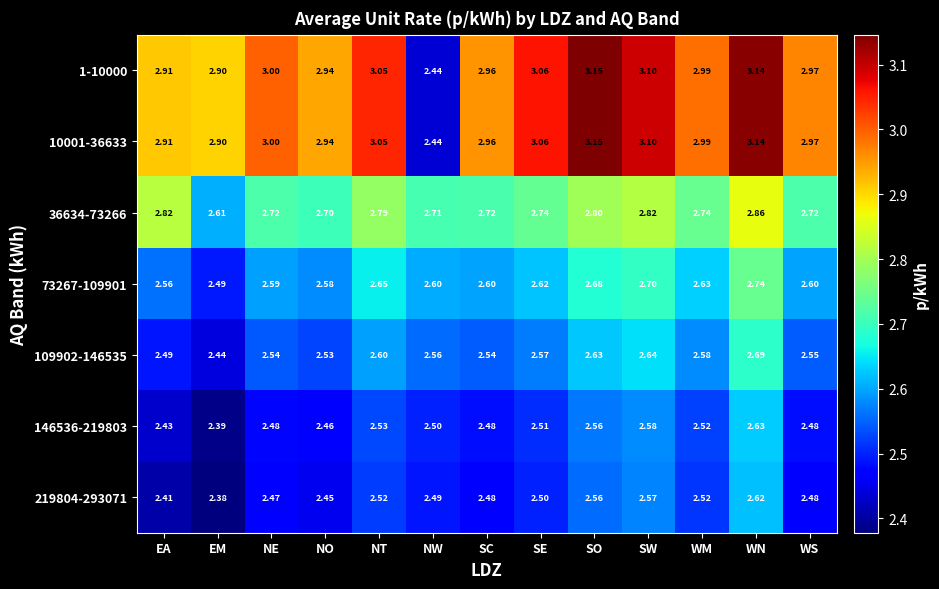

Where is 219804-293071 nearest to the value 2?

EM